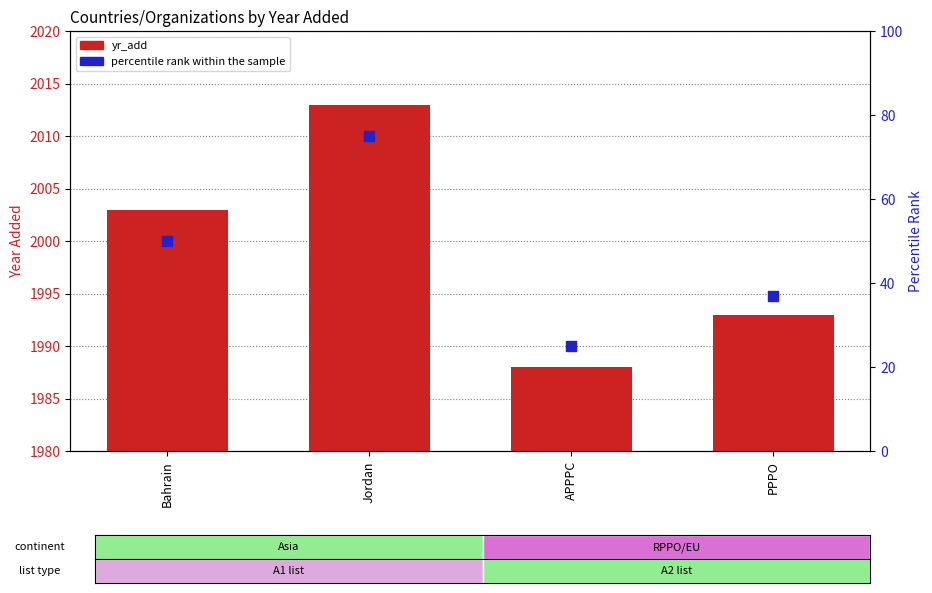

At how many categories does at least one series exceed 1295?

4